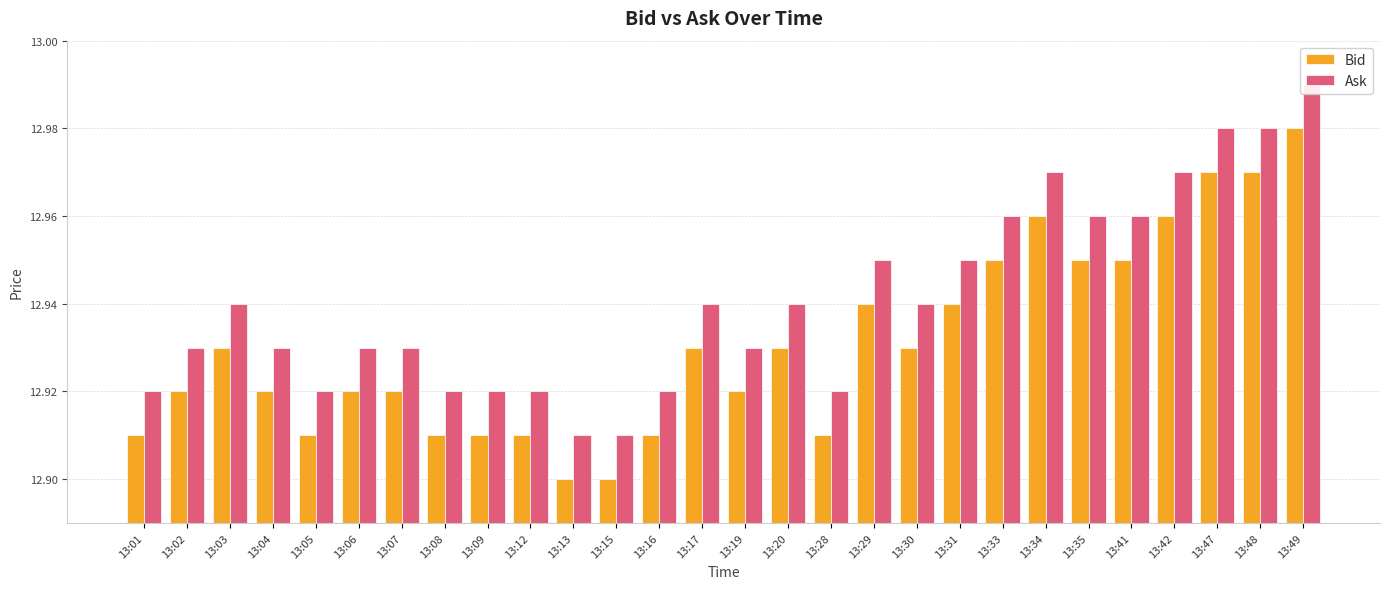

What is the lowest value of the Ask series?

12.9